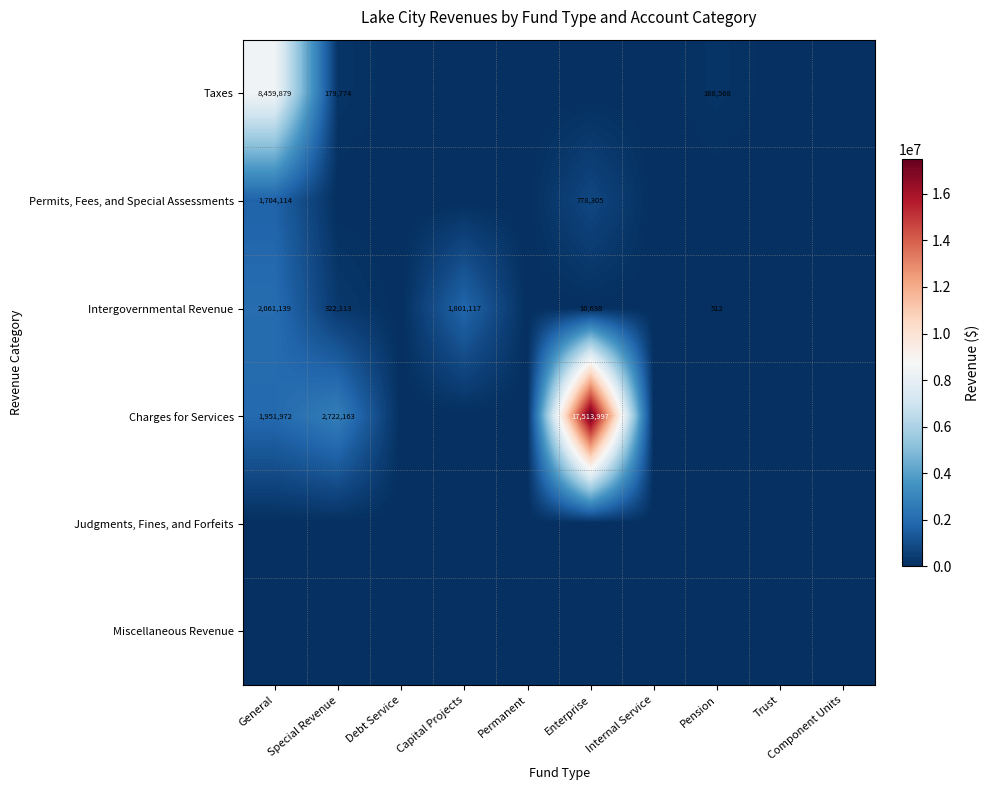

Count the number of categories in the chart.

10